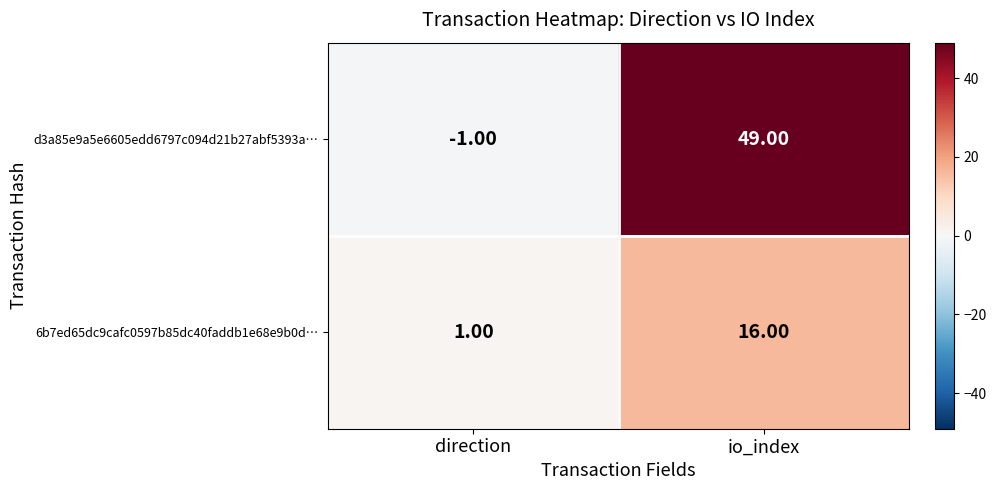

Is the value of d3a85e9a5e6605edd6797c094d21b27abf5393a… at io_index greater than the value of 6b7ed65dc9cafc0597b85dc40faddb1e68e9b0d… at direction?

Yes